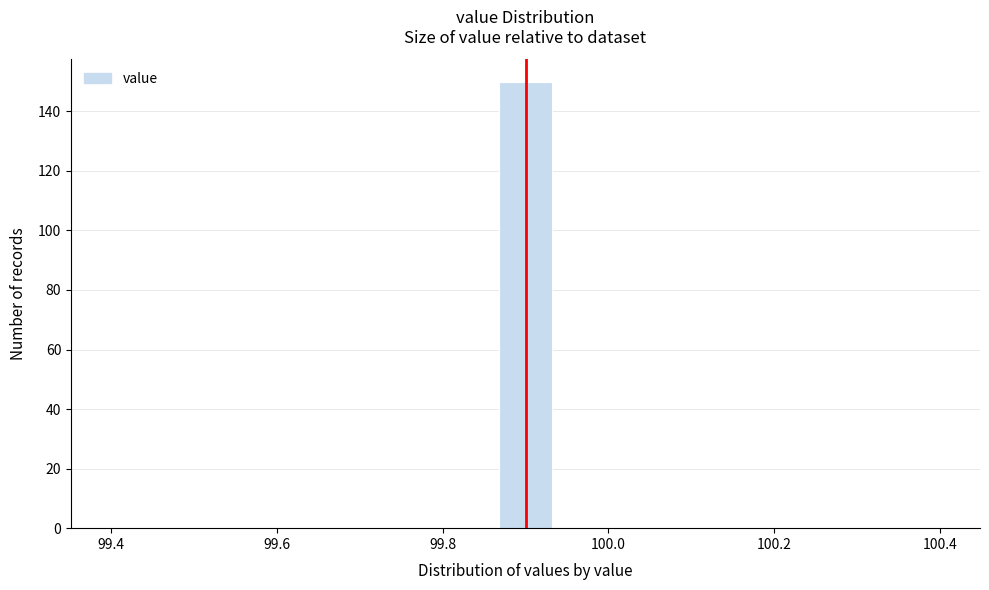

Around what value on the x-axis is the tallest bar? Give the approximate position of its centre, as read against the axis.

99.90